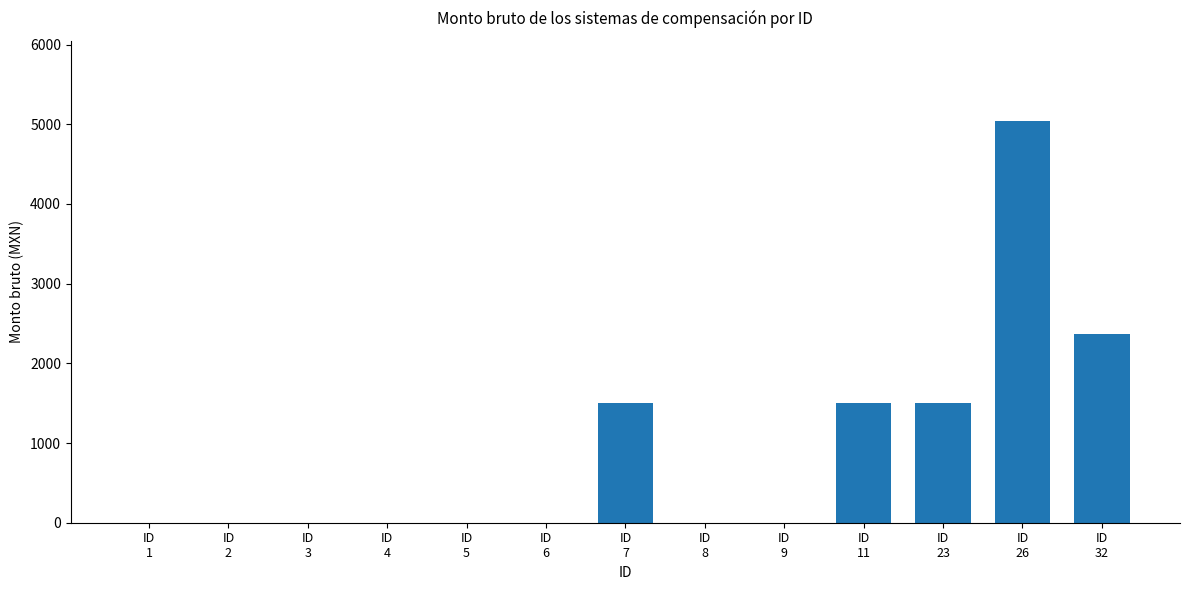

What is the change in value from ID
1 to ID
26?

+5040.0